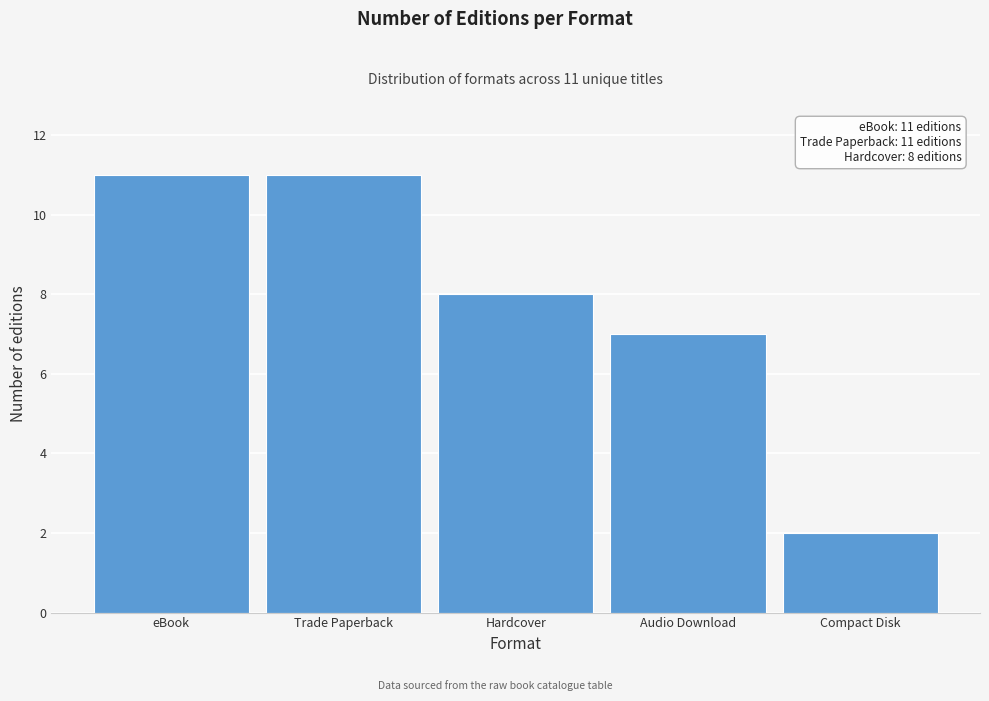

Reading left to right, extract all data points from this chart.

eBook=11	Trade Paperback=11	Hardcover=8	Audio Download=7	Compact Disk=2